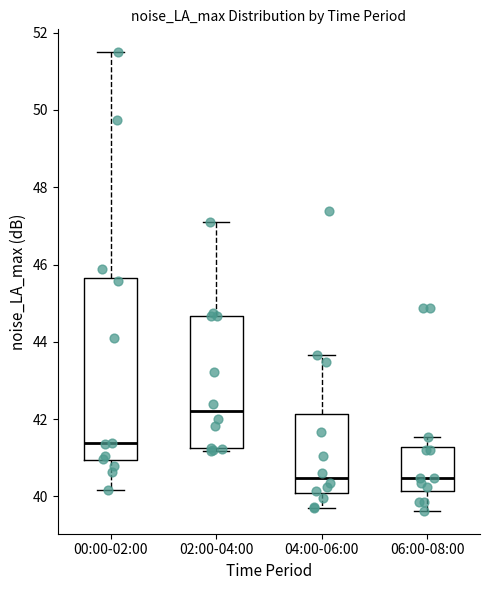

Comparing the boxes themselves (not the whiskers), which one is the tallest?

00:00-02:00